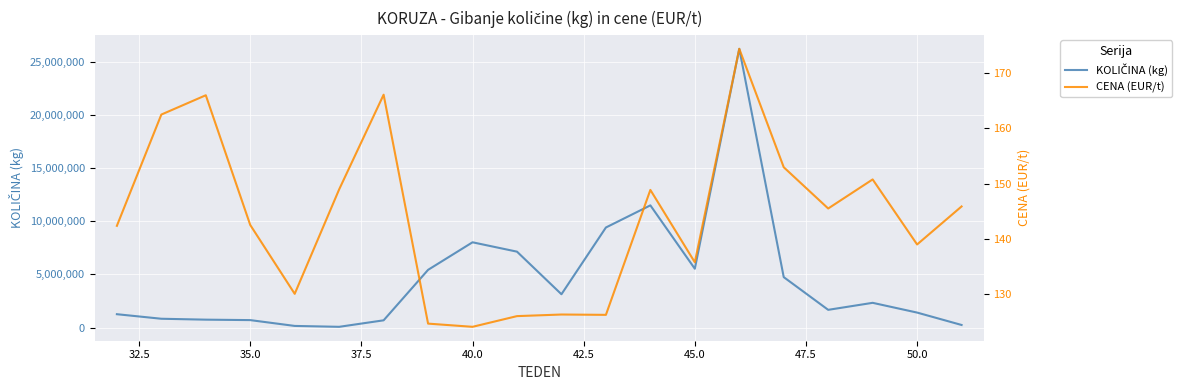

Reading left to right, transcribe all the data shown in this chart.

KOLIČINA (kg): 1265400.0	838117.0	752860.0	710757.0	164000.0	79891.0	690840.0	5432081.0	8021314.0	7140656.0	3140085.0	9410975.0	11490174.0	5536604.0	26197848.0	4748047.0	1675240.0	2334290.0	1417620.0	253866.0
CENA (EUR/t): 142.3	162.5	166.0	142.5	130.0	148.9	166.1	124.6	124.0	126.0	126.2	126.2	148.8	135.7	174.4	152.9	145.5	150.7	138.9	145.8